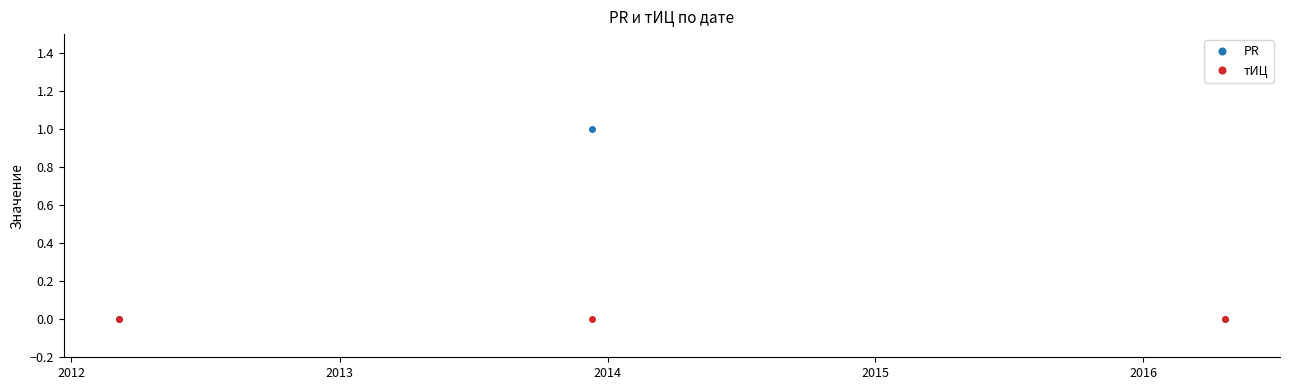

Which series has the largest total across all categories?

PR